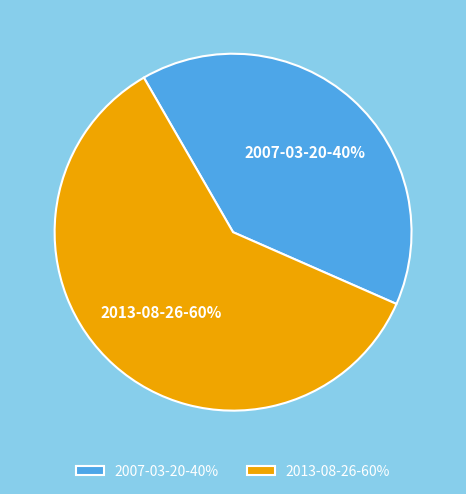

Is there a majority slice in this chart?

Yes